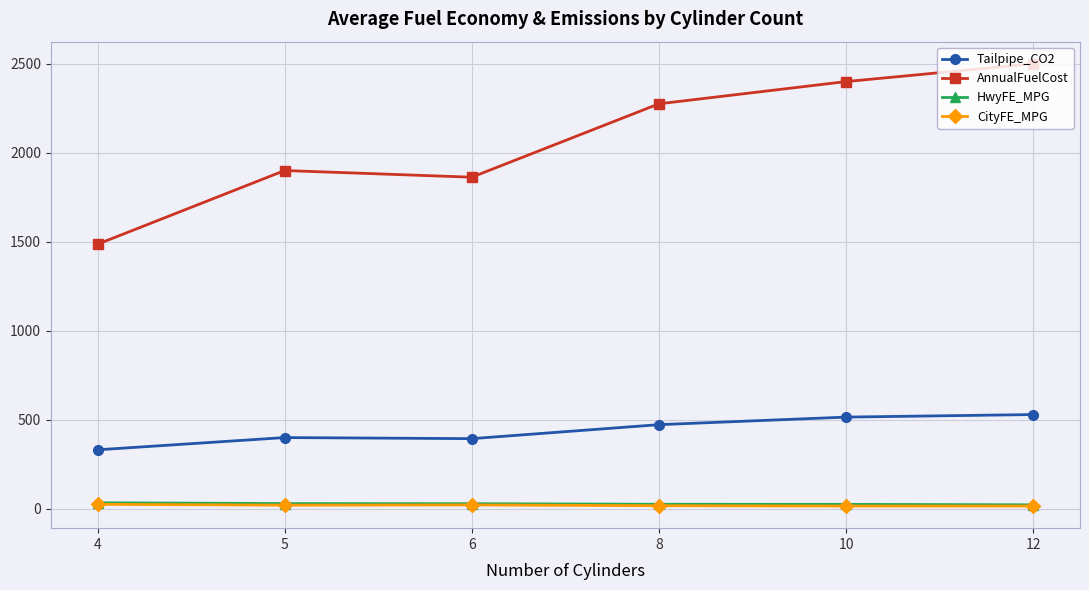

Is this an area chart (filled region under the line)?

No